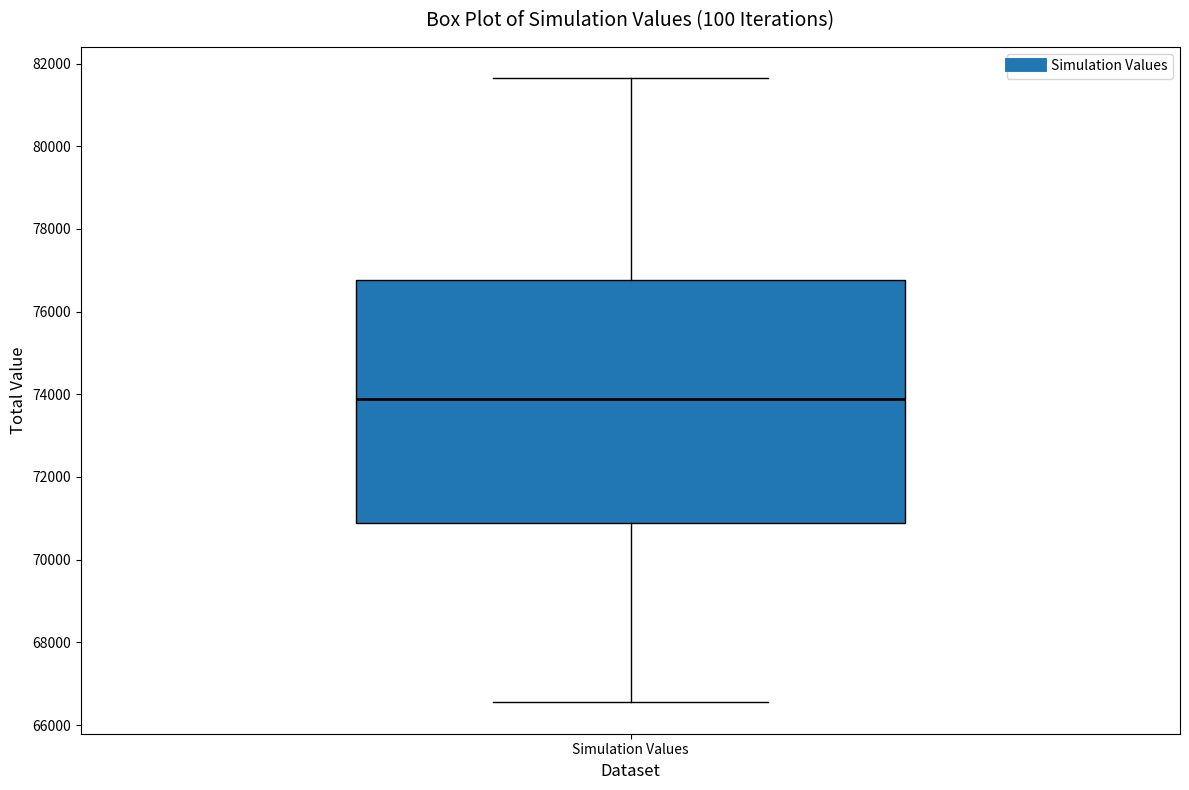

Transcribe this box plot: give where the median line is, the range the box spans, and where the two whiskers end, as read against the y-axis. The values are not printed on the chart, so give them approximately, as read against the axis.

median 73800, box 70800 to 76800, whiskers 66600 to 81600